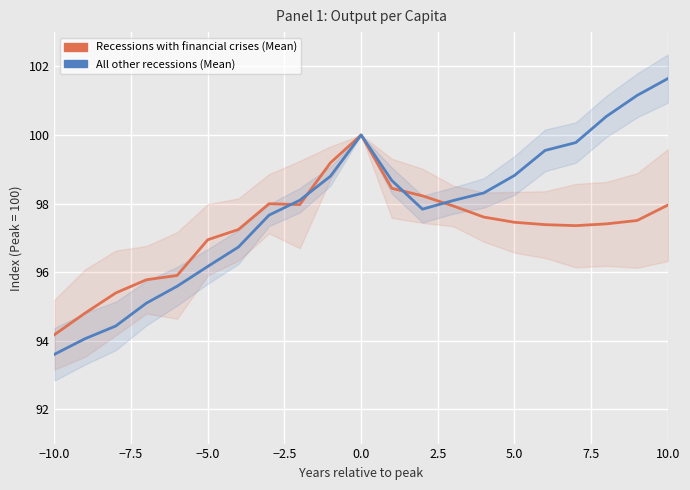

At which category does the chart reach its minimum across all series?

−10.0